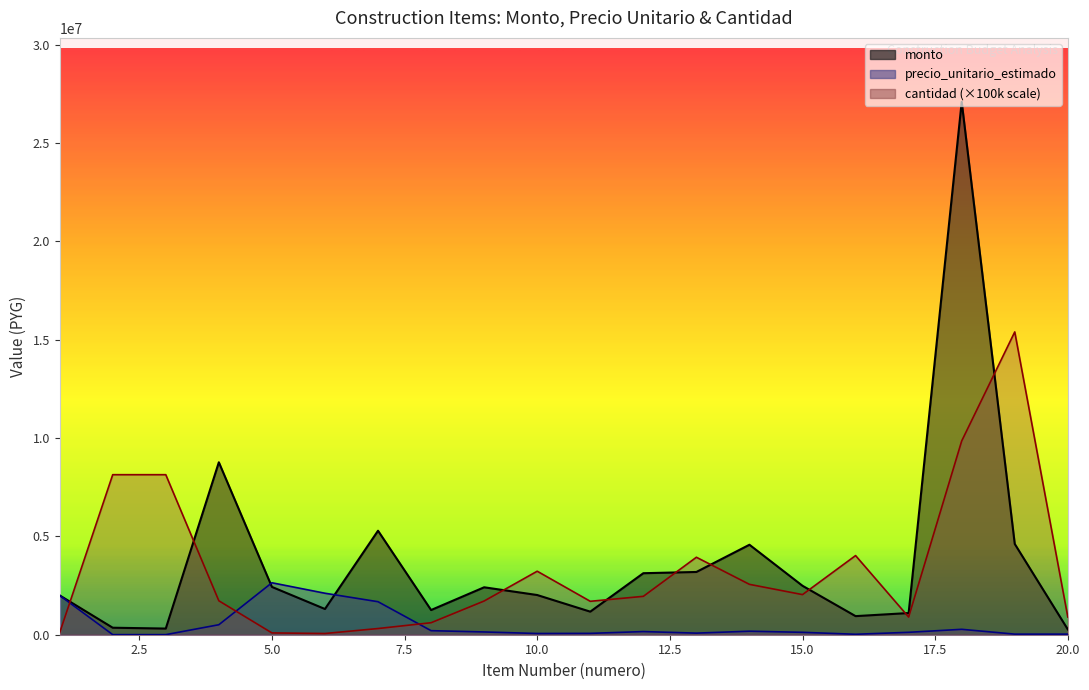

Where is the first local minimum for precio_unitario_estimado?

3